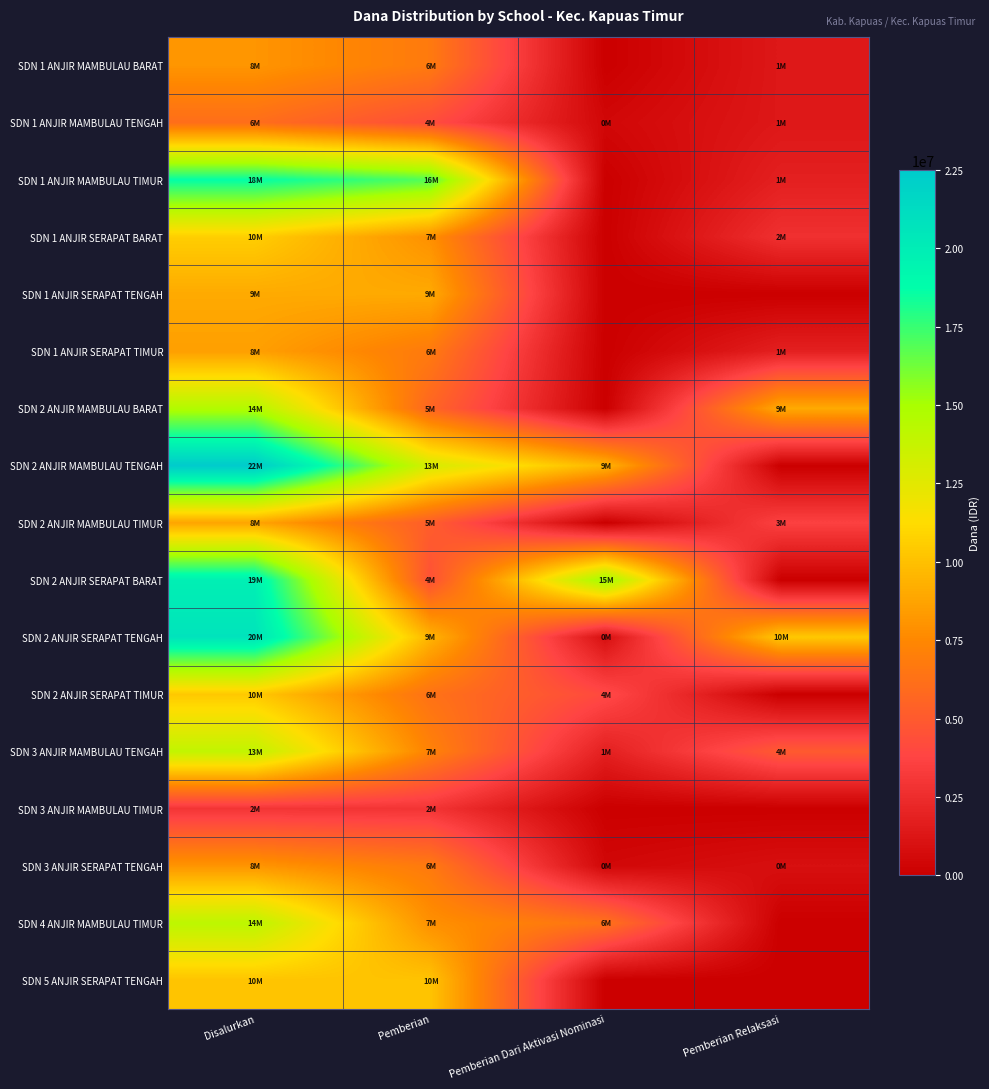

Reading left to right, extract all data points from this chart.

SDN 1 ANJIR MAMBULAU BARAT: Disalurkan=8100000	Pemberian=6750000	Pemberian Dari Aktivasi Nominasi=0	Pemberian Relaksasi=1350000
SDN 1 ANJIR MAMBULAU TENGAH: Disalurkan=6075000	Pemberian=4275000	Pemberian Dari Aktivasi Nominasi=450000	Pemberian Relaksasi=1350000
SDN 1 ANJIR MAMBULAU TIMUR: Disalurkan=18675000	Pemberian=16875000	Pemberian Dari Aktivasi Nominasi=0	Pemberian Relaksasi=1800000
SDN 1 ANJIR SERAPAT BARAT: Disalurkan=10575000	Pemberian=7875000	Pemberian Dari Aktivasi Nominasi=0	Pemberian Relaksasi=2700000
SDN 1 ANJIR SERAPAT TENGAH: Disalurkan=9000000	Pemberian=9000000	Pemberian Dari Aktivasi Nominasi=0	Pemberian Relaksasi=0
SDN 1 ANJIR SERAPAT TIMUR: Disalurkan=8550000	Pemberian=6750000	Pemberian Dari Aktivasi Nominasi=0	Pemberian Relaksasi=1800000
SDN 2 ANJIR MAMBULAU BARAT: Disalurkan=14625000	Pemberian=5625000	Pemberian Dari Aktivasi Nominasi=0	Pemberian Relaksasi=9000000
SDN 2 ANJIR MAMBULAU TENGAH: Disalurkan=22500000	Pemberian=13050000	Pemberian Dari Aktivasi Nominasi=9450000	Pemberian Relaksasi=0
SDN 2 ANJIR MAMBULAU TIMUR: Disalurkan=8775000	Pemberian=5175000	Pemberian Dari Aktivasi Nominasi=0	Pemberian Relaksasi=3600000
SDN 2 ANJIR SERAPAT BARAT: Disalurkan=19800000	Pemberian=4500000	Pemberian Dari Aktivasi Nominasi=15300000	Pemberian Relaksasi=0
SDN 2 ANJIR SERAPAT TENGAH: Disalurkan=20700000	Pemberian=9450000	Pemberian Dari Aktivasi Nominasi=900000	Pemberian Relaksasi=10350000
SDN 2 ANJIR SERAPAT TIMUR: Disalurkan=10350000	Pemberian=6300000	Pemberian Dari Aktivasi Nominasi=4050000	Pemberian Relaksasi=0
SDN 3 ANJIR MAMBULAU TENGAH: Disalurkan=13950000	Pemberian=7200000	Pemberian Dari Aktivasi Nominasi=1800000	Pemberian Relaksasi=4950000
SDN 3 ANJIR MAMBULAU TIMUR: Disalurkan=2925000	Pemberian=2925000	Pemberian Dari Aktivasi Nominasi=0	Pemberian Relaksasi=0
SDN 3 ANJIR SERAPAT TENGAH: Disalurkan=8100000	Pemberian=6750000	Pemberian Dari Aktivasi Nominasi=450000	Pemberian Relaksasi=900000
SDN 4 ANJIR MAMBULAU TIMUR: Disalurkan=14175000	Pemberian=7875000	Pemberian Dari Aktivasi Nominasi=6300000	Pemberian Relaksasi=0
SDN 5 ANJIR SERAPAT TENGAH: Disalurkan=10125000	Pemberian=10125000	Pemberian Dari Aktivasi Nominasi=0	Pemberian Relaksasi=0